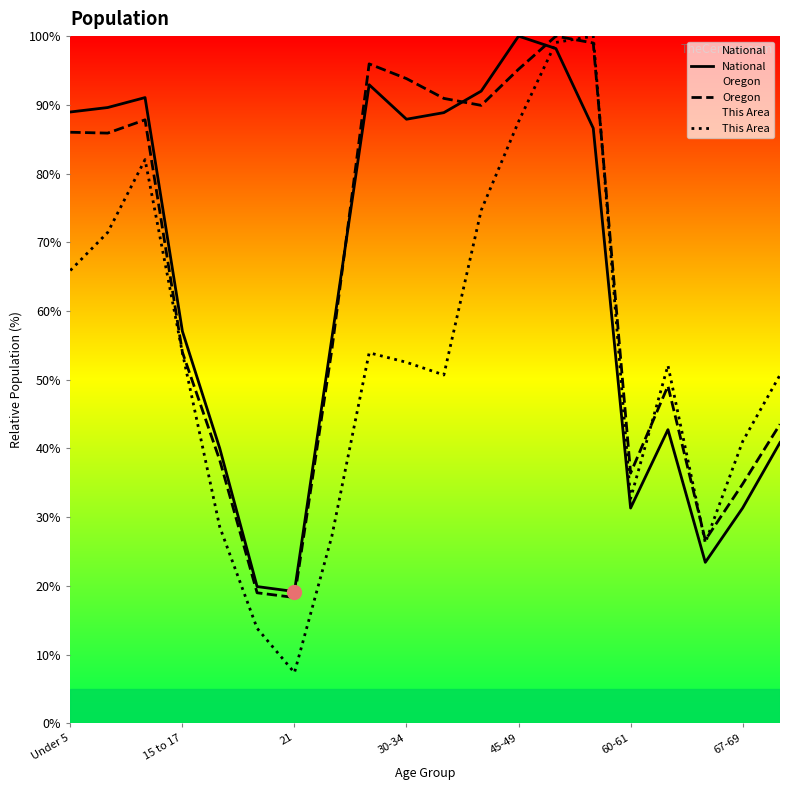

True or false: Oregon has a value of 93.8 at 30-34.

True